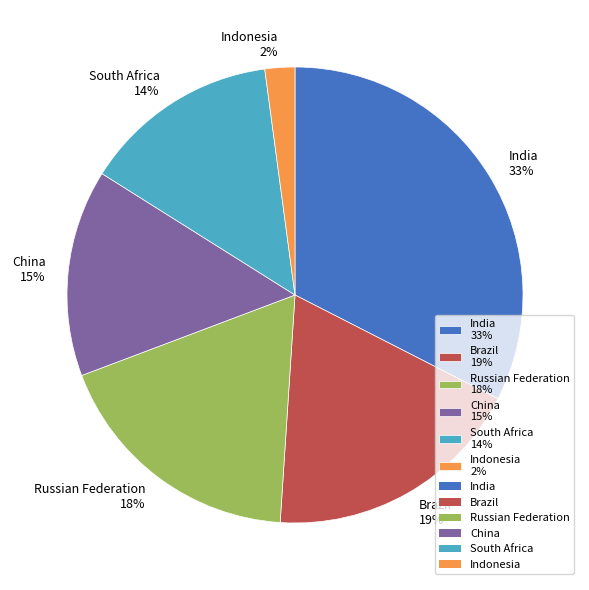

To the nearest percent, what portion does China represent?

15%